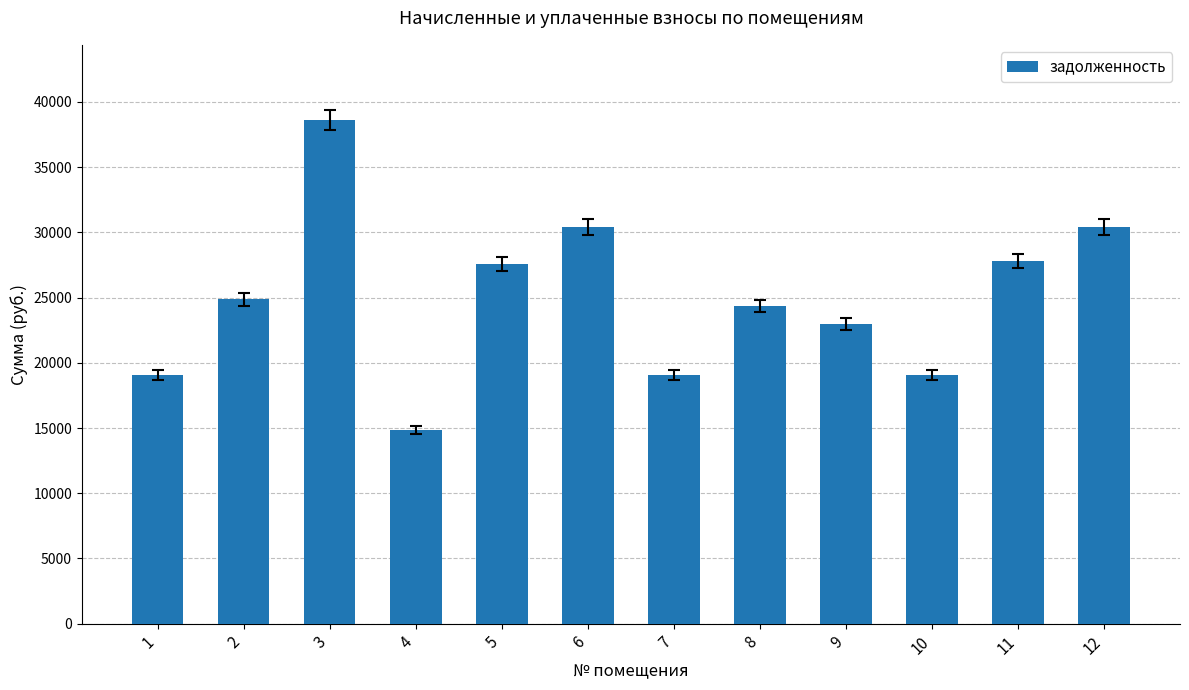

What is the change in value from 2 to 12?

+5505.6